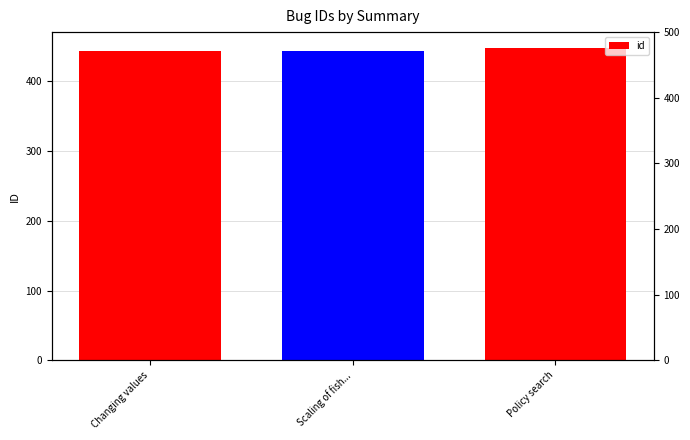

Reading left to right, extract all data points from this chart.

Changing values=443	Scaling of fish...=444	Policy search=448